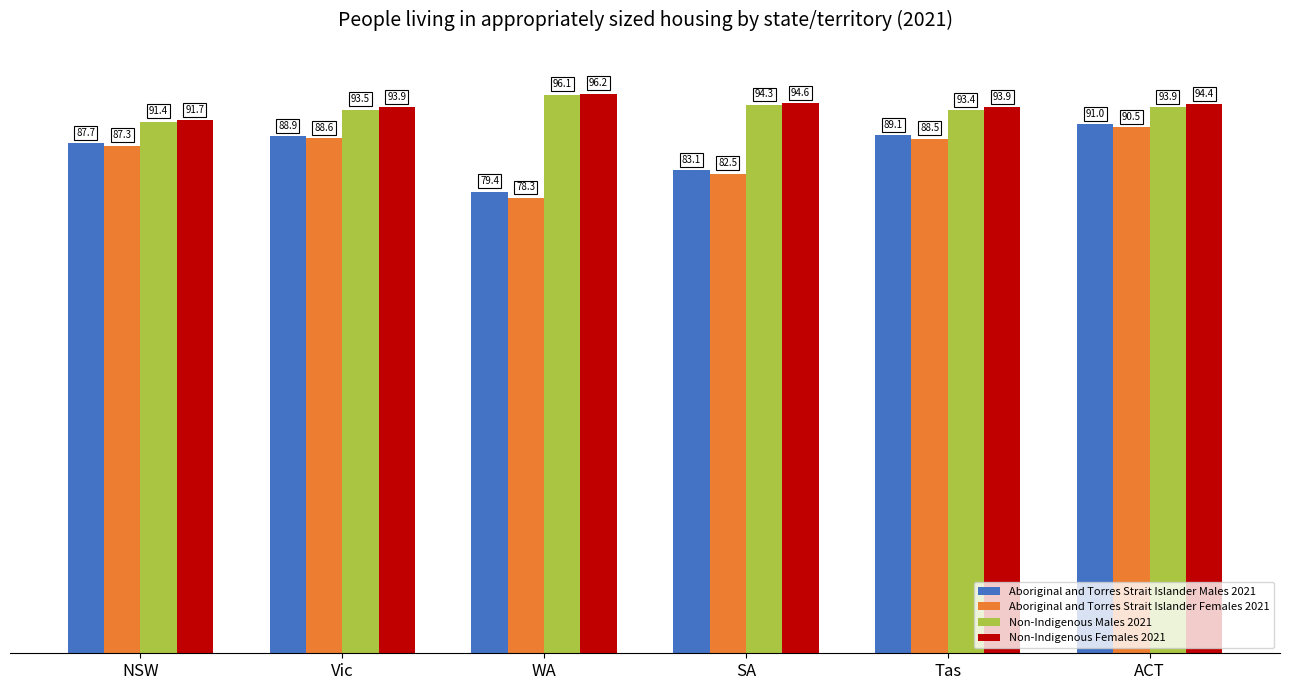

What is the average value of the Aboriginal and Torres Strait Islander Males 2021 series?

86.5